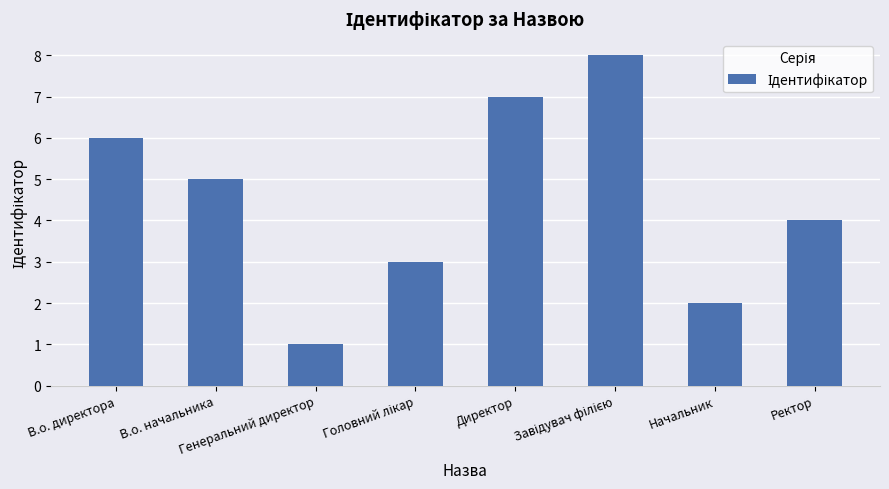

What is the maximum value shown in the chart?

8